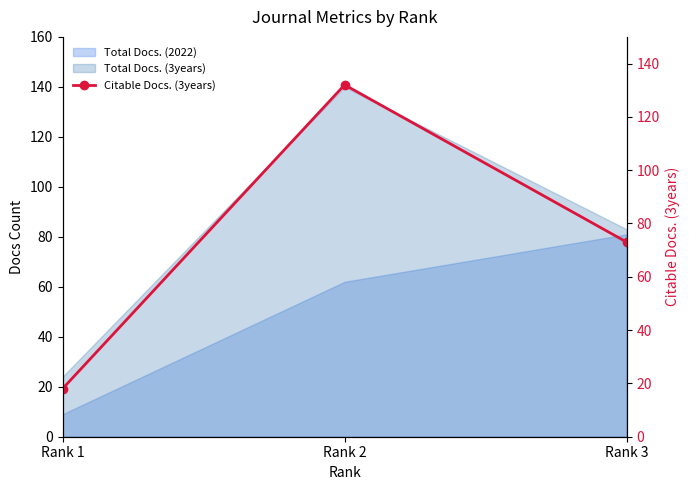

At which label is the value closest to 75?

Rank 3